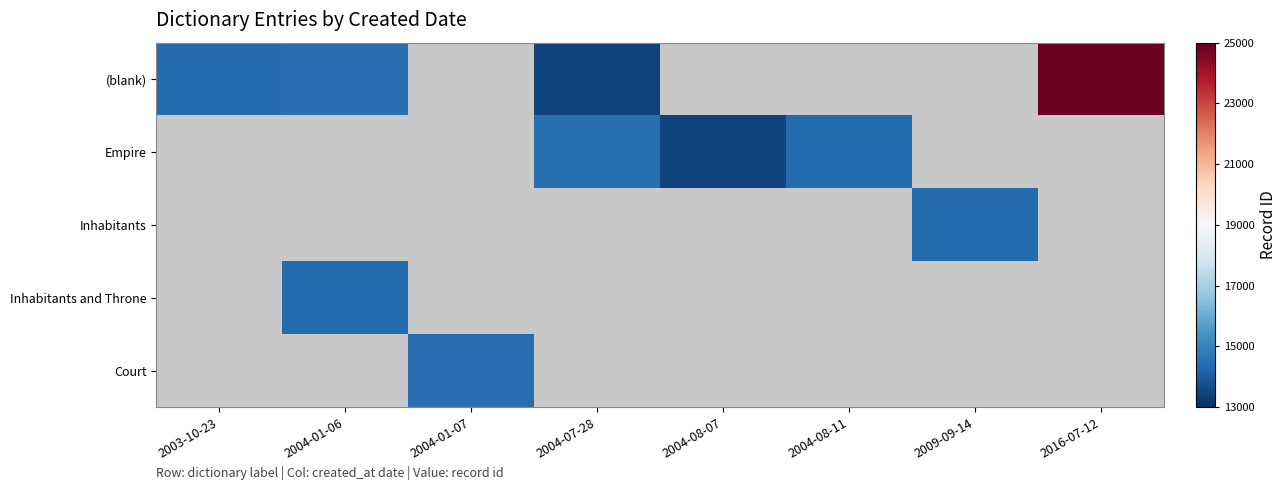

Rank the series at 2003-10-23 from highest to lowest value.

(blank), Empire, Inhabitants, Inhabitants and Throne, Court